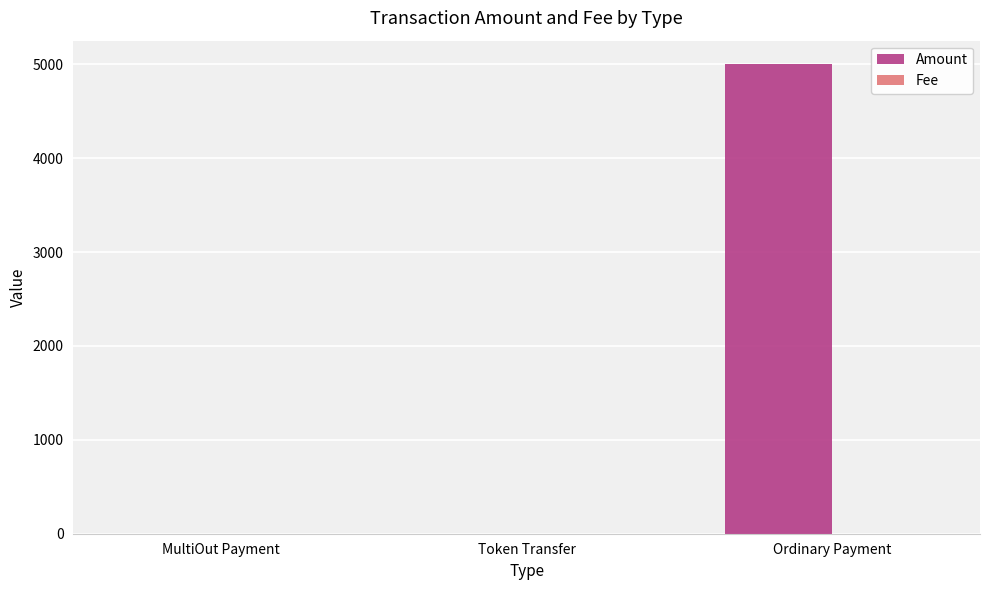

At which category is the sum across all series the highest?

Ordinary Payment